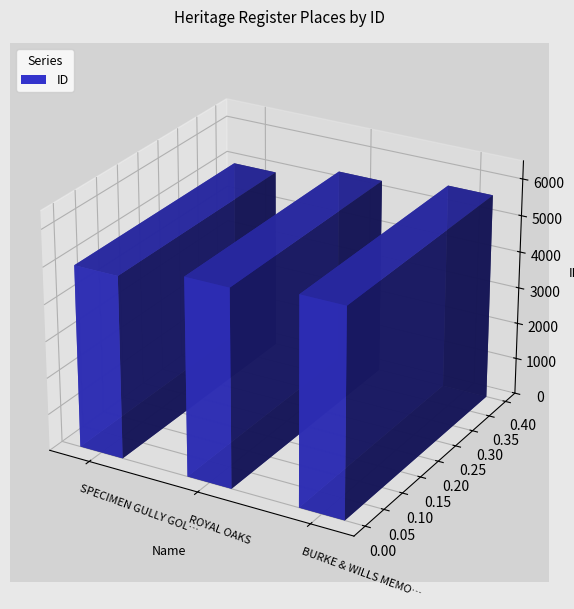

What is the minimum value shown in the chart?

4966